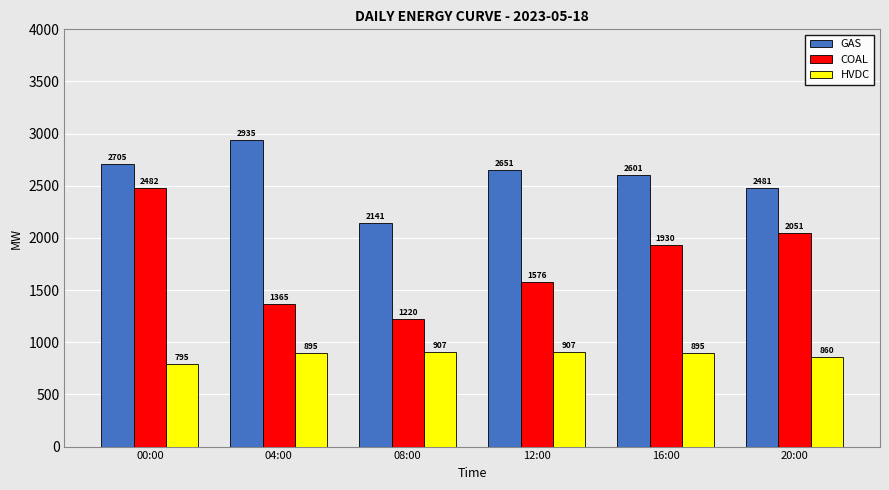

What is the label of the 1st bar from the left?

00:00